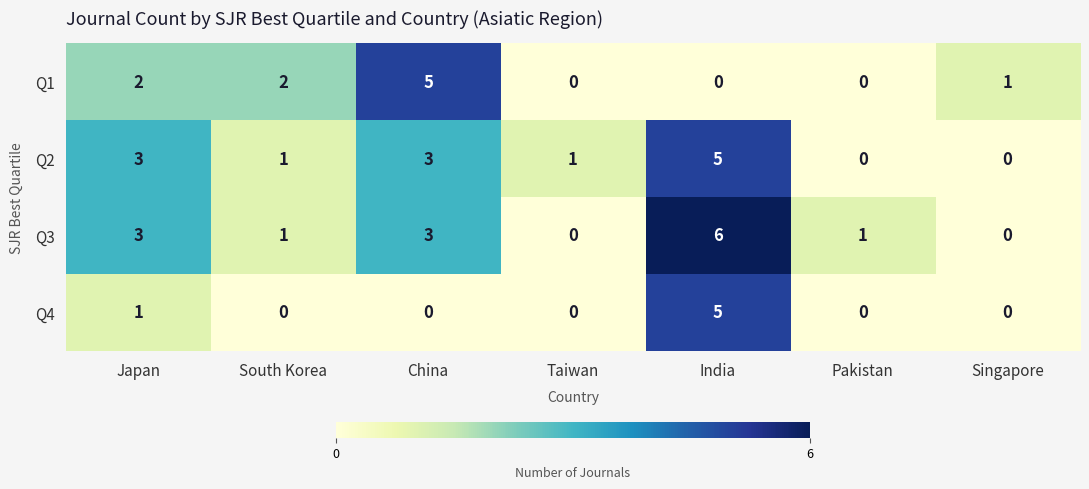

Reading left to right, extract all data points from this chart.

Q1: 2	2	5	0	0	0	1
Q2: 3	1	3	1	5	0	0
Q3: 3	1	3	0	6	1	0
Q4: 1	0	0	0	5	0	0